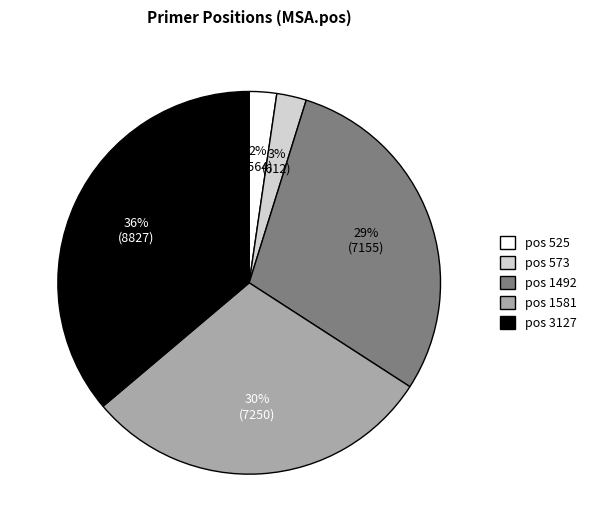

Does any single category account for the majority?

No